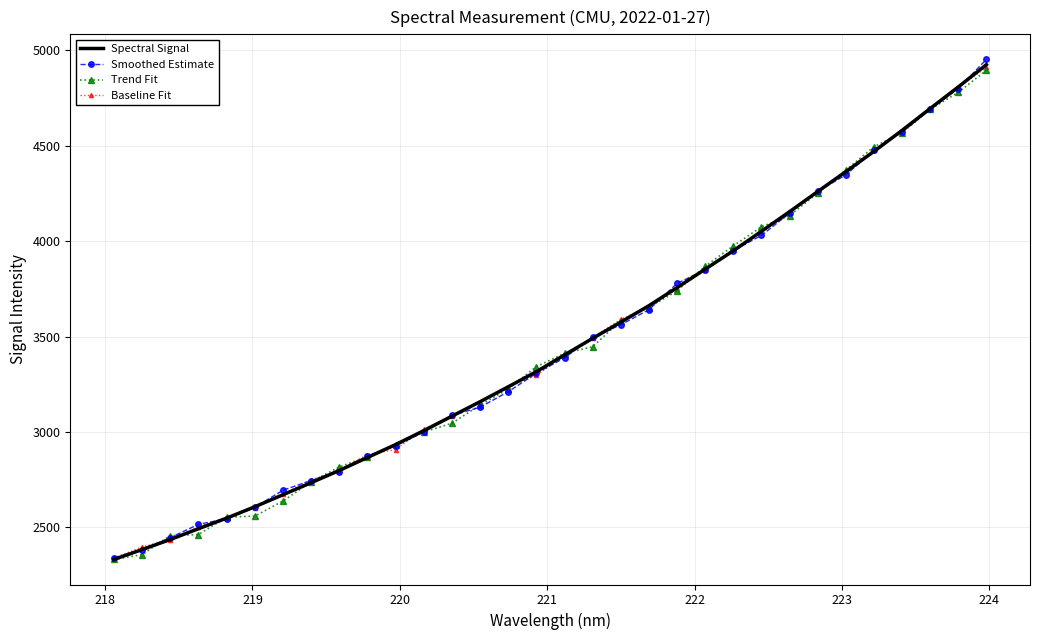

What is the maximum value shown in the chart?

4953.4